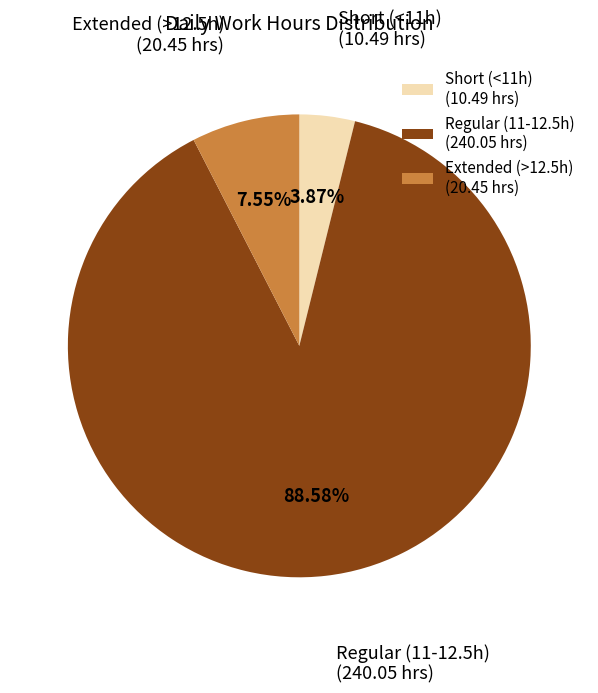

What is the largest slice in the pie chart?

Regular (11-12.5h) (240.05 hrs)